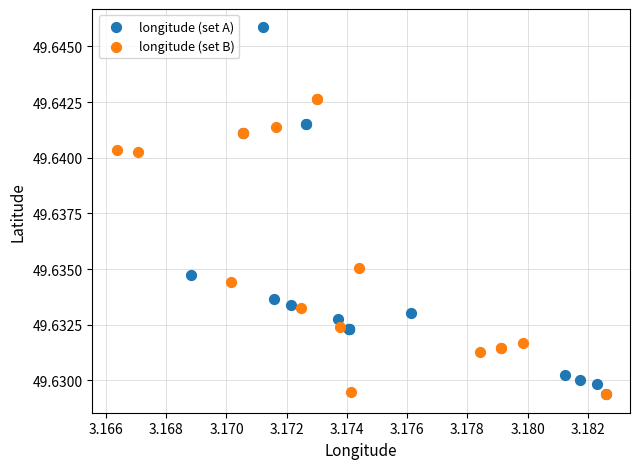

Which series reaches the maximum Y coordinate?

longitude (set A)